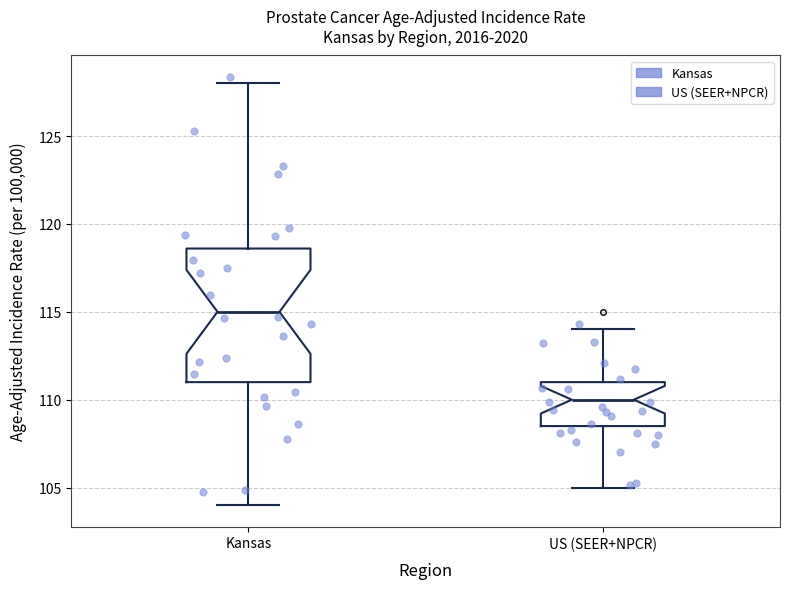

Reading left to right, read every box against the y-axis: the position of its median line, the range the box covers, and the ends of its whiskers. The values are not printed on the chart, so give them approximately, as read against the axis.

Kansas: median 115.0, box 111.0 to 118.5, whiskers 104.0 to 128.0
US (SEER+NPCR): median 110.0, box 108.5 to 111.0, whiskers 105.0 to 114.0